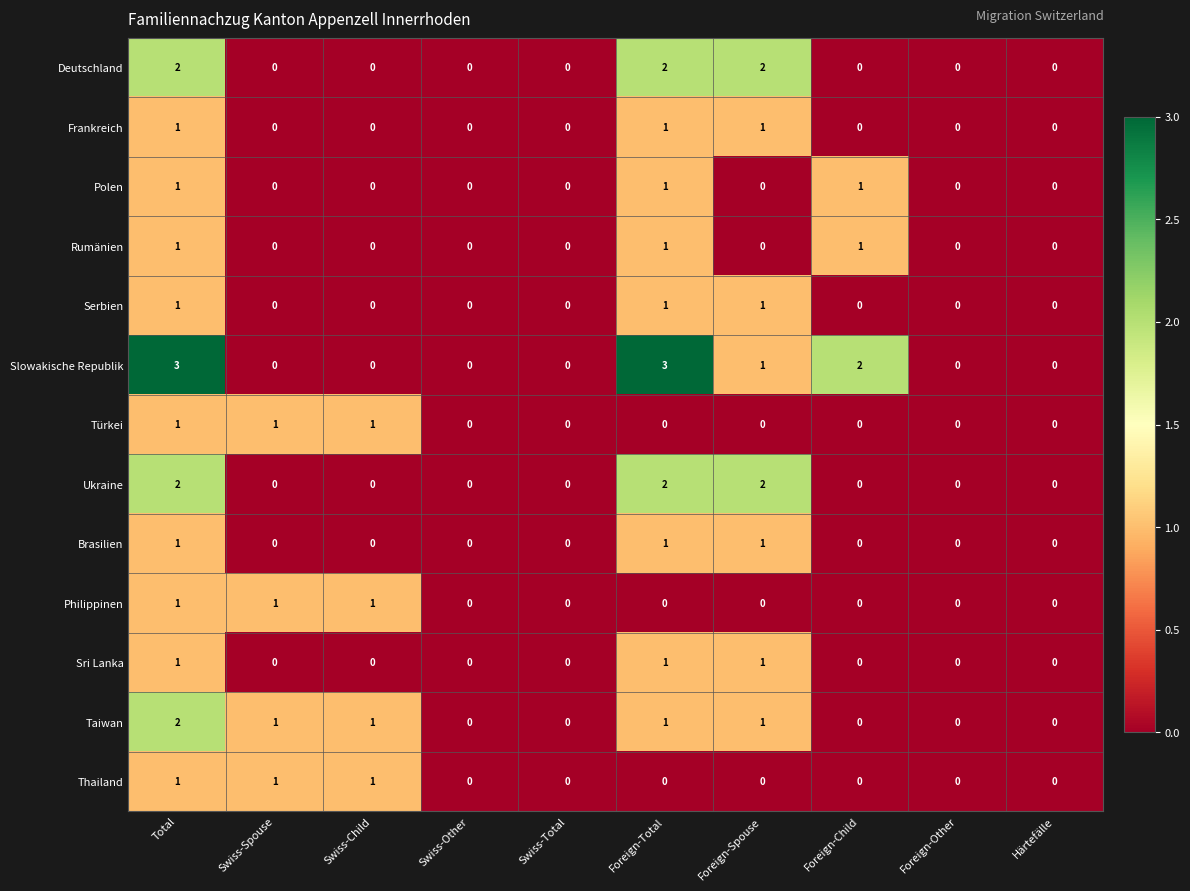

Which series changed the most between Swiss-Other and Foreign-Total?

Slowakische Republik